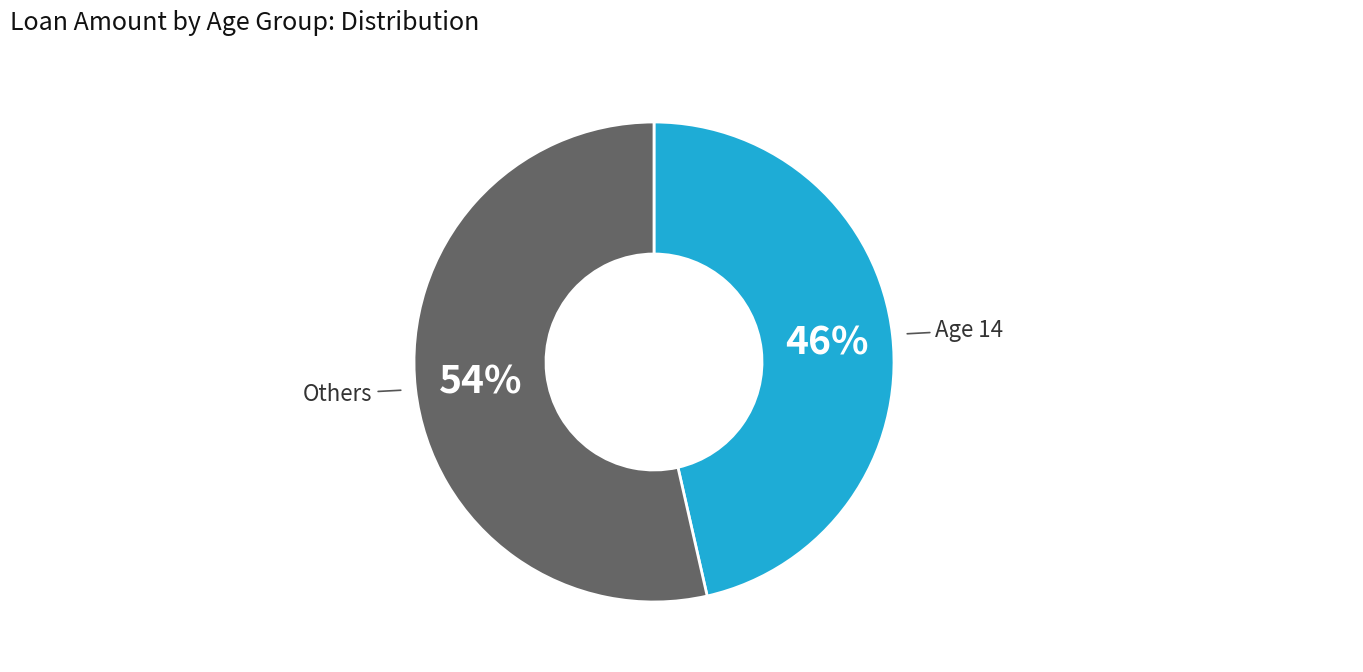

Count the number of slices in the pie.

2